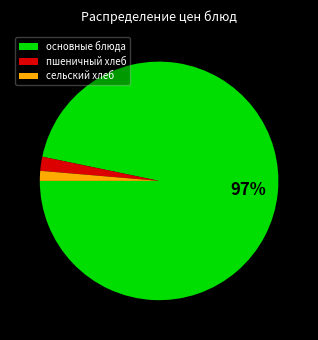

Between сельский хлеб and пшеничный хлеб, which is larger?

пшеничный хлеб